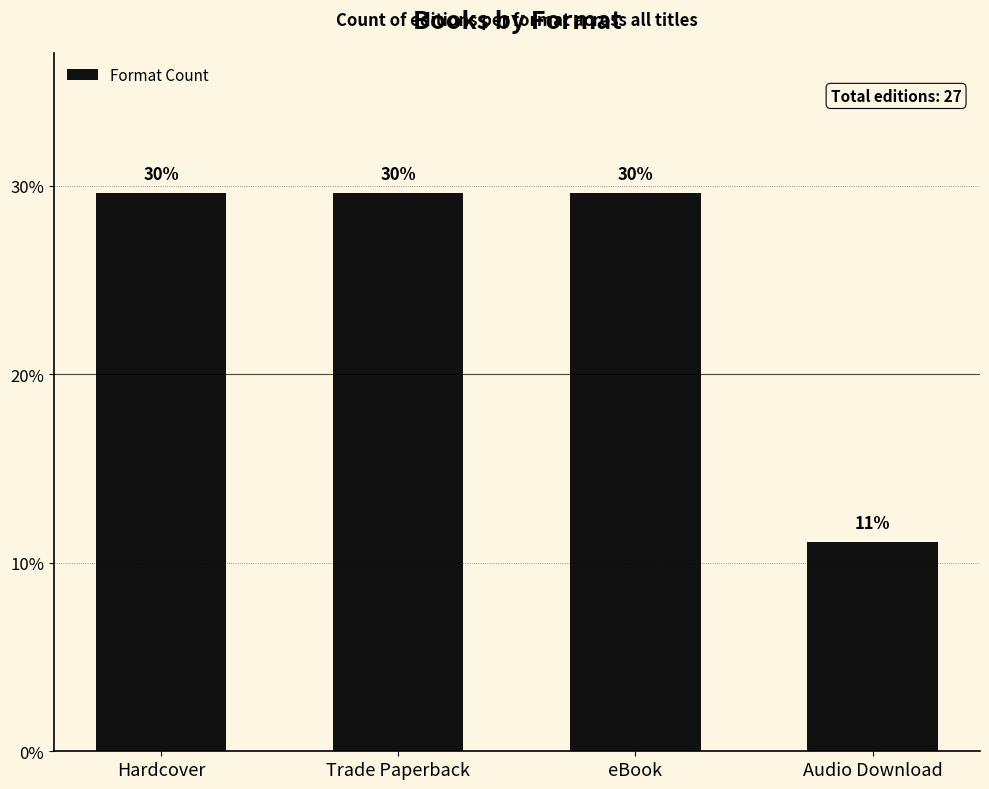

Does the chart contain any negative values?

No